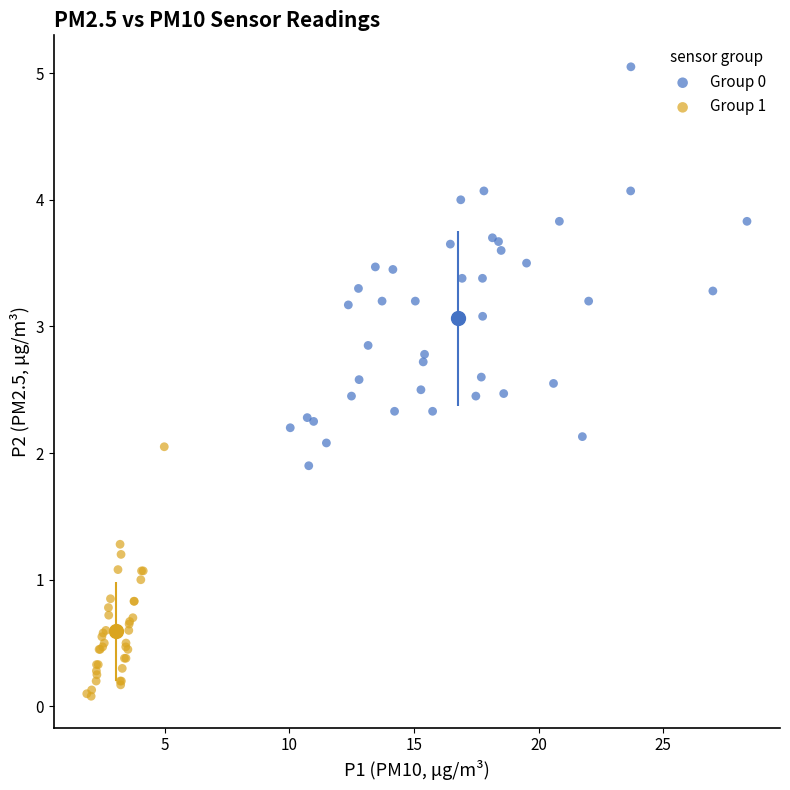

Which series reaches the minimum Y coordinate?

Group 1